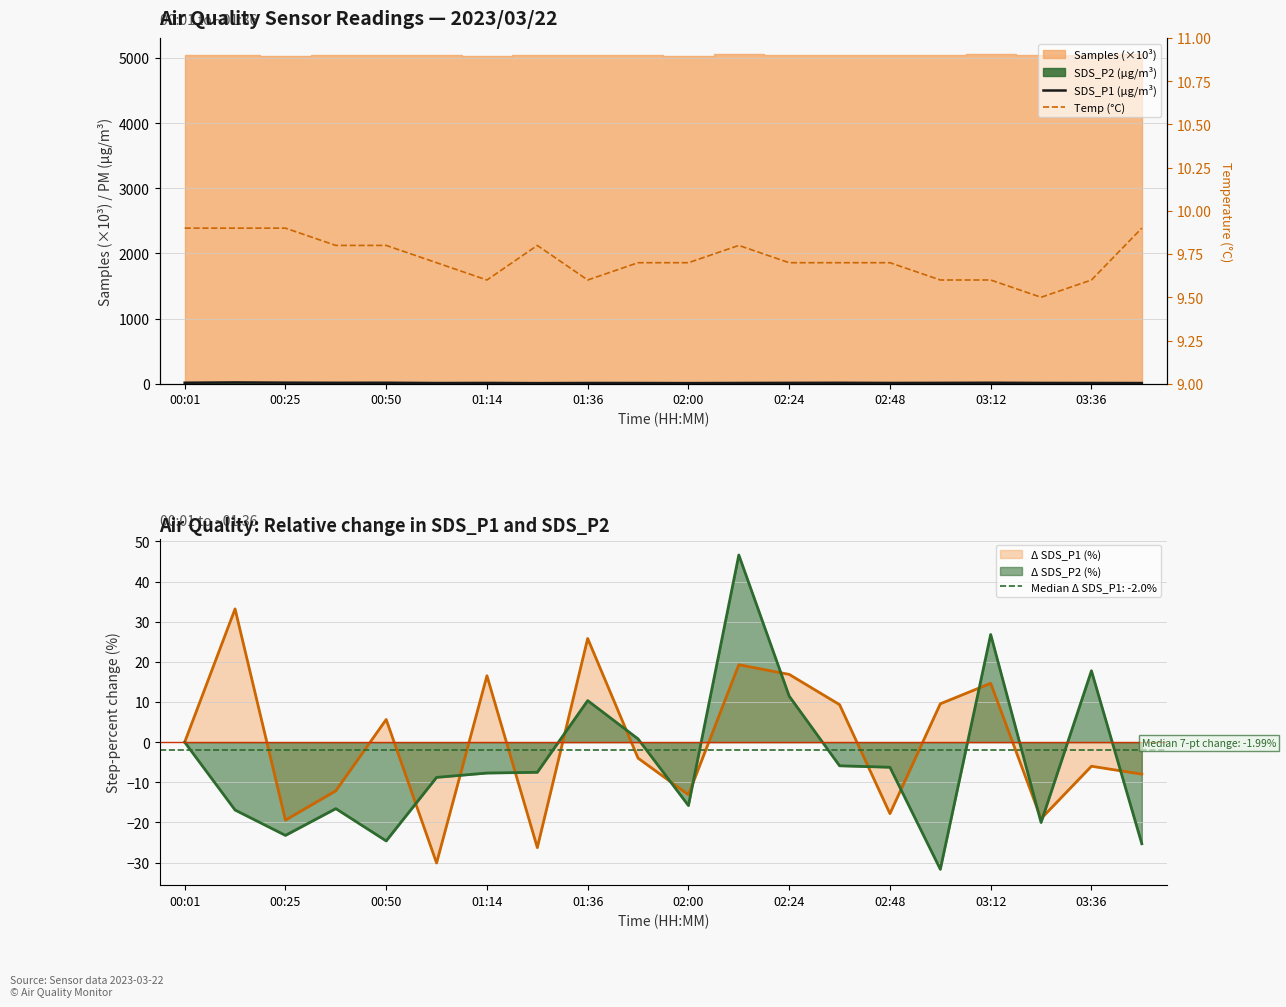

What is the average value of the SDS_P1 (µg/m³) series?

12.8